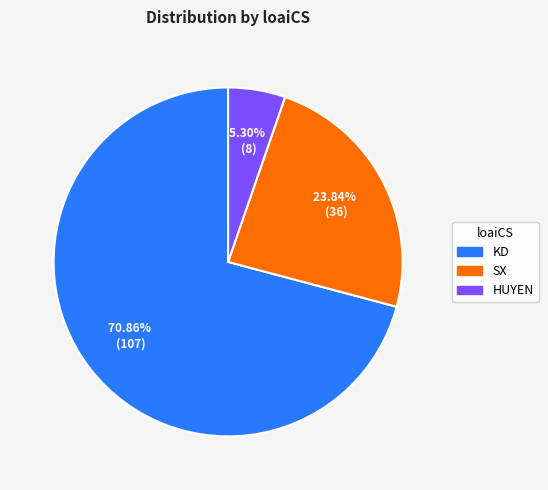

To the nearest percent, what is the combined percentage of SX and HUYEN?

29%